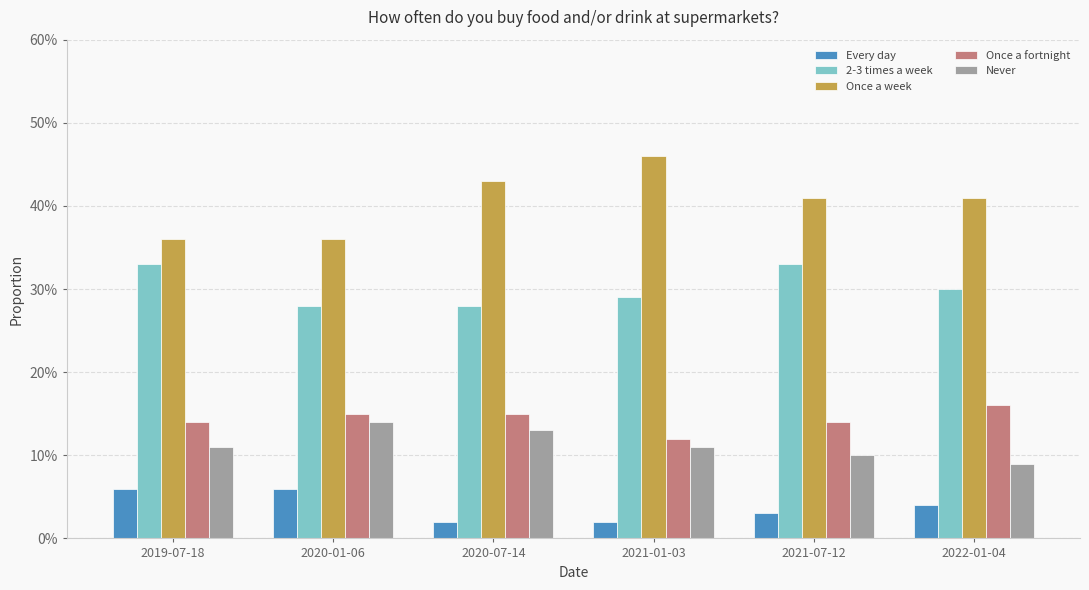

Reading right to left, list all the values displayed in this chart.

Every day: 0.0	0.0	0.0	0.0	0.1	0.1
2-3 times a week: 0.3	0.3	0.3	0.3	0.3	0.3
Once a week: 0.4	0.4	0.5	0.4	0.4	0.4
Once a fortnight: 0.2	0.1	0.1	0.1	0.1	0.1
Never: 0.1	0.1	0.1	0.1	0.1	0.1